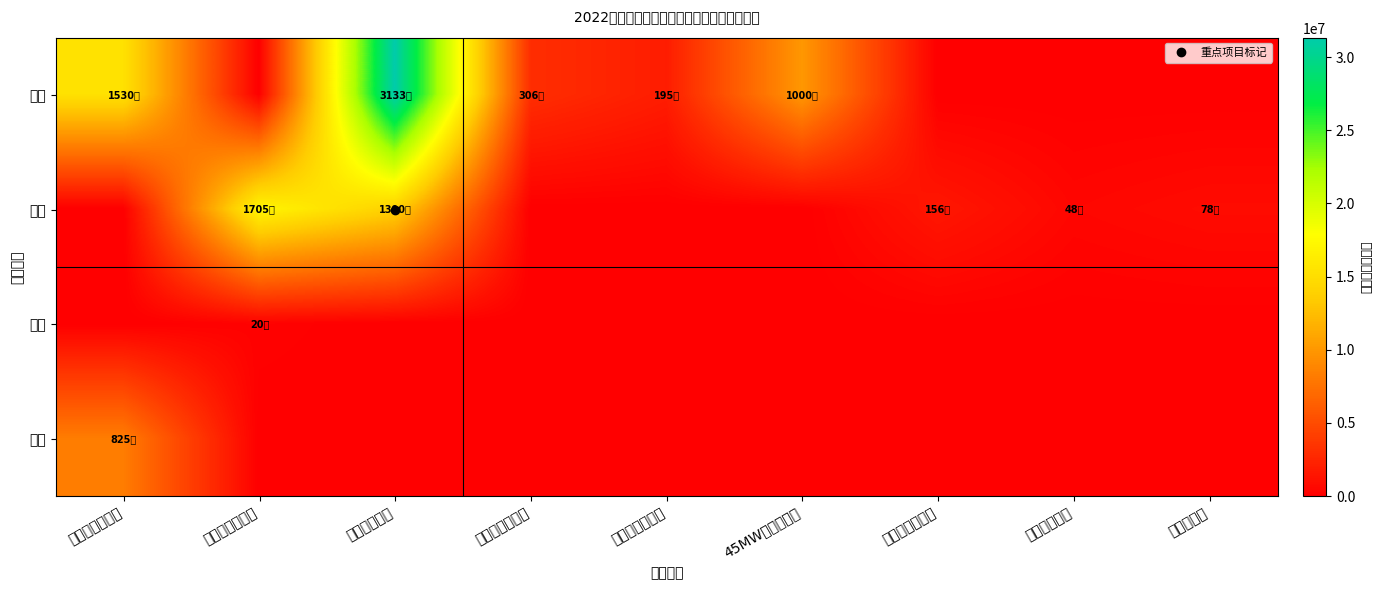

Between 两家子万头肉牛 and 舍力镇千村示范, which series saw the biggest shift?

中央